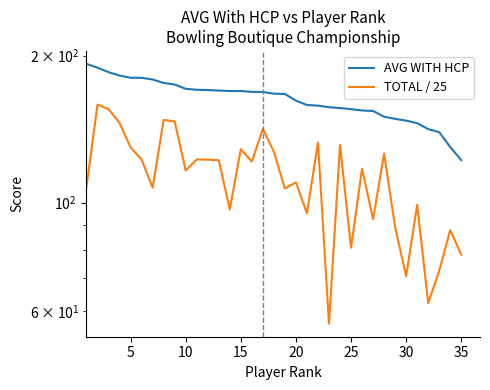

What is the difference between the highest and lowest values at 10?

29.6